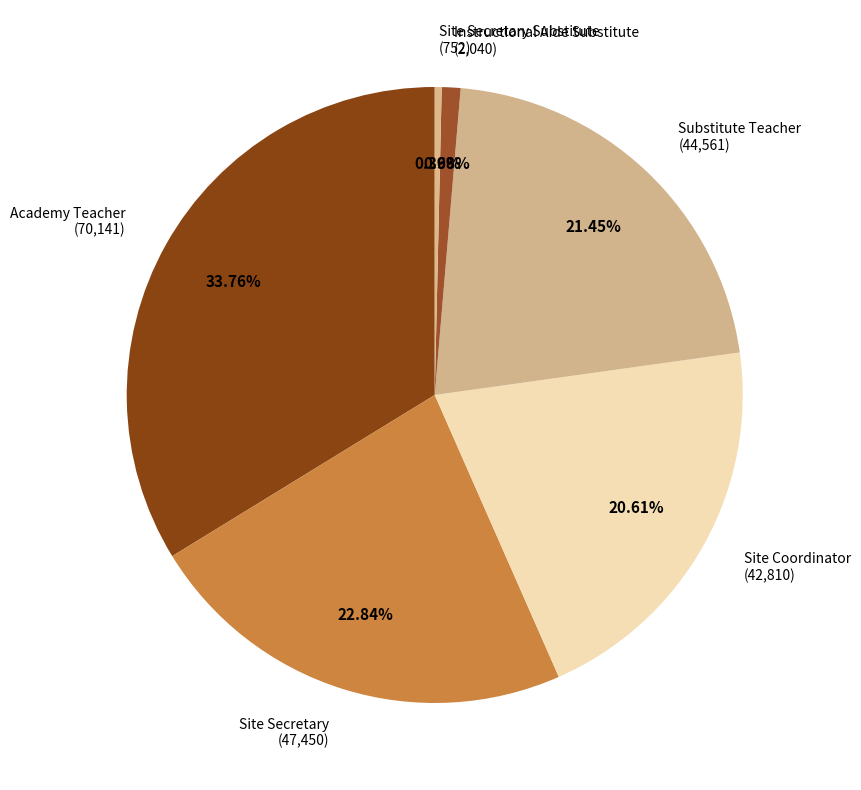

How many segments does this pie chart have?

6